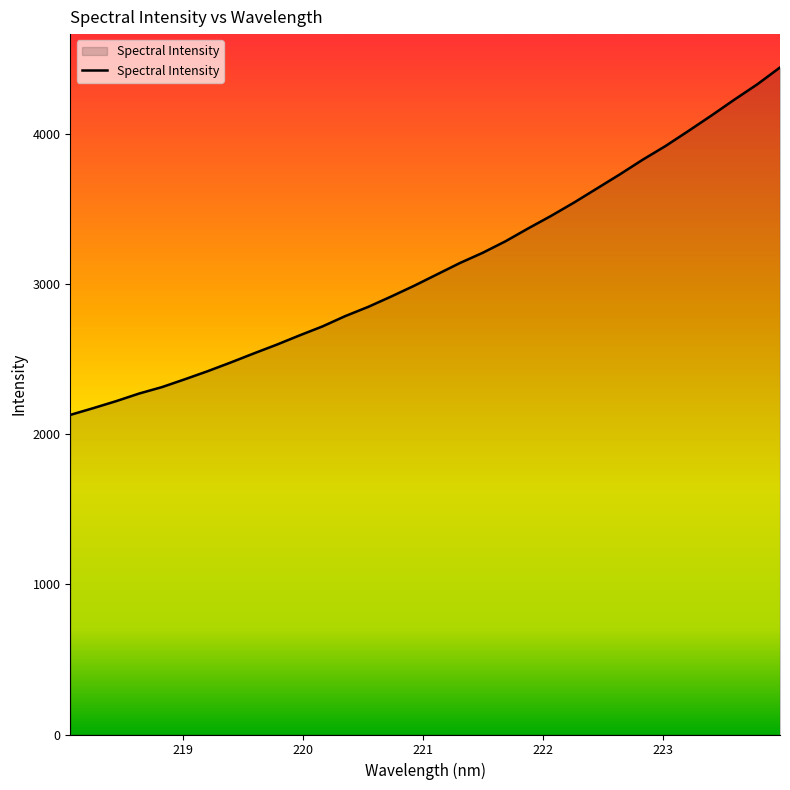

What is the minimum value shown in the chart?

2127.6